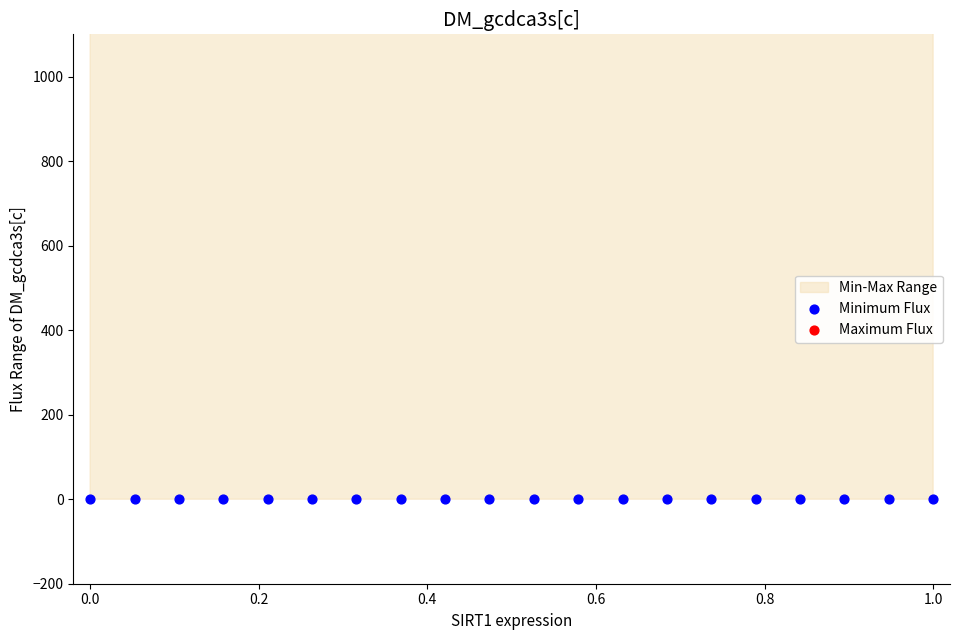

Which series has the largest total across all categories?

Maximum Flux